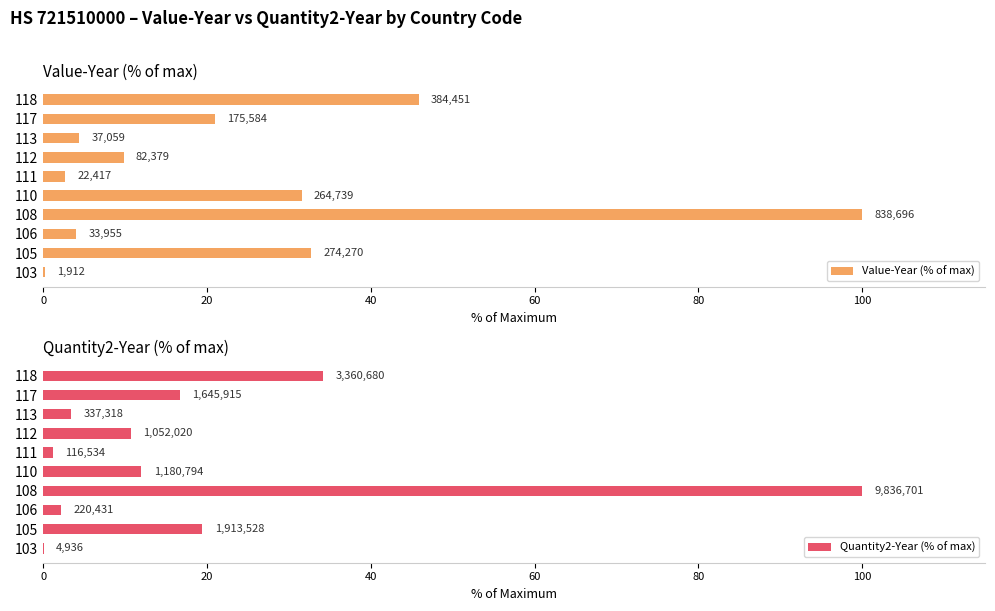

What is the difference between the second highest and minimum values in the Value-Year (% of max) series?

45.6